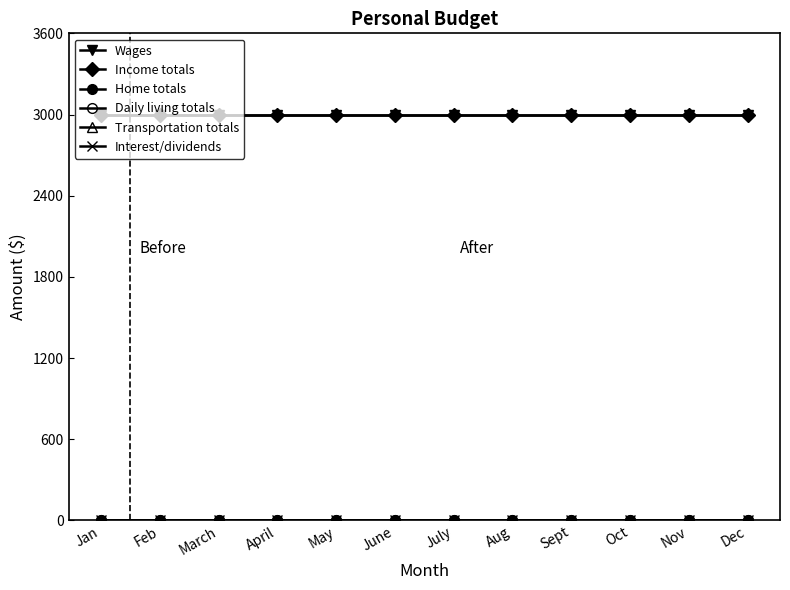

Does the chart have visible grid lines?

No